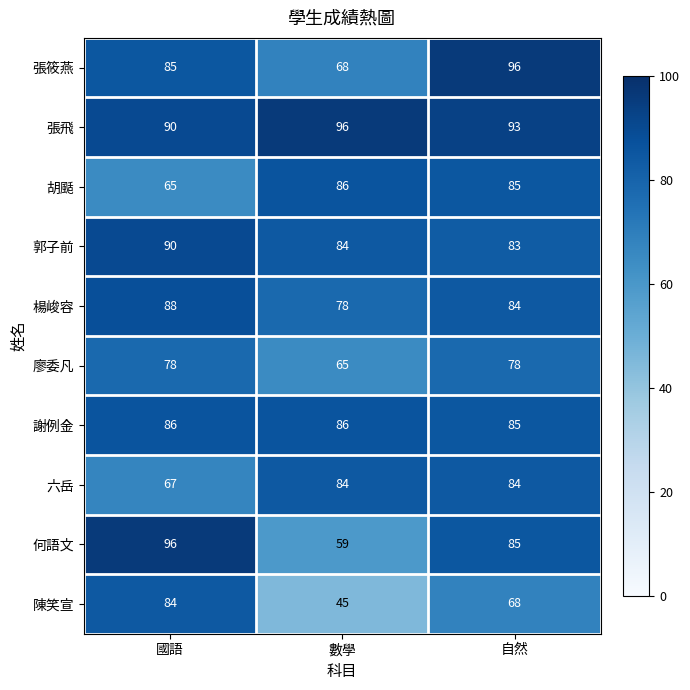

What is the difference between the highest and lowest values at 國語?

31